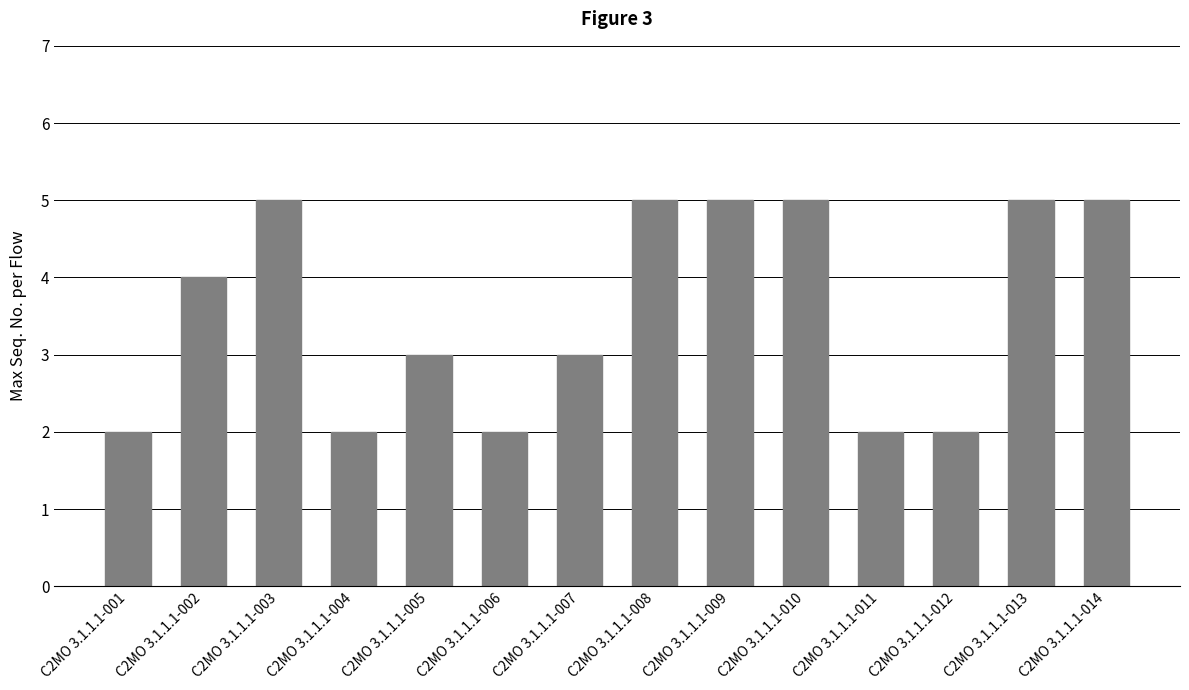

The value at C2MO 3.1.1.1-005 is 5. True or false?

False